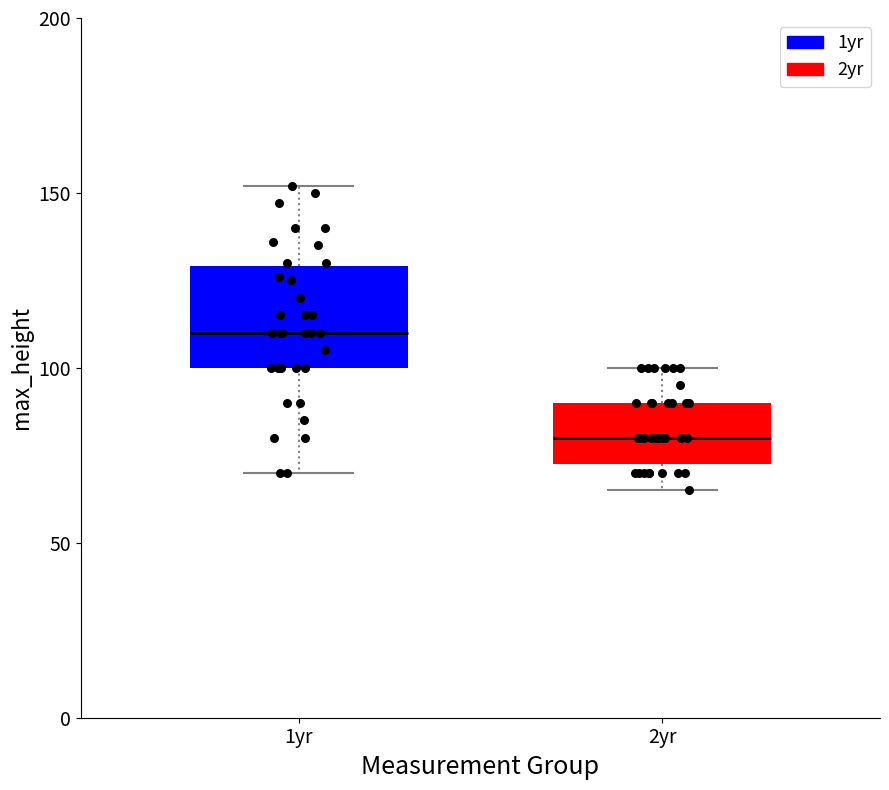

Reading left to right, transcribe this box plot: for each box, give where its median line is, the range the box spans, and where its two whiskers end, as read against the y-axis. The values are not printed on the chart, so give them approximately, as read against the axis.

1yr: median 110, box 100 to 130, whiskers 70 to 150
2yr: median 80, box 75 to 90, whiskers 65 to 100